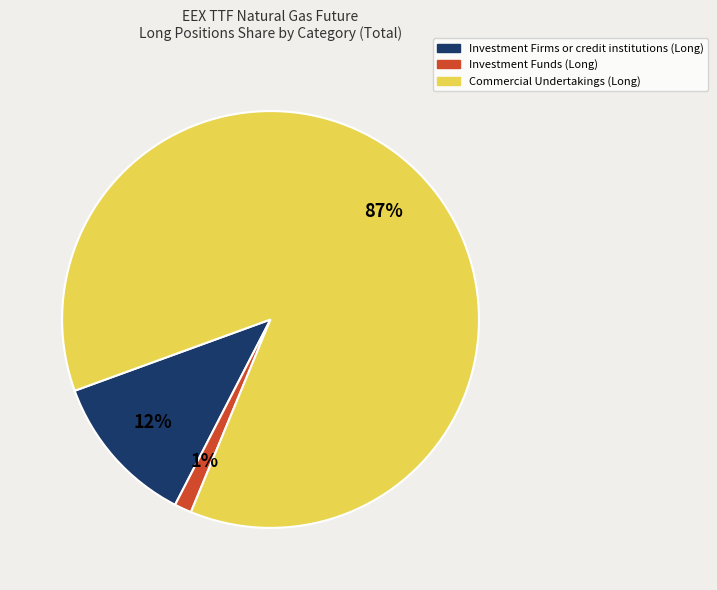

To the nearest percent, what is the average slice percentage?

33%